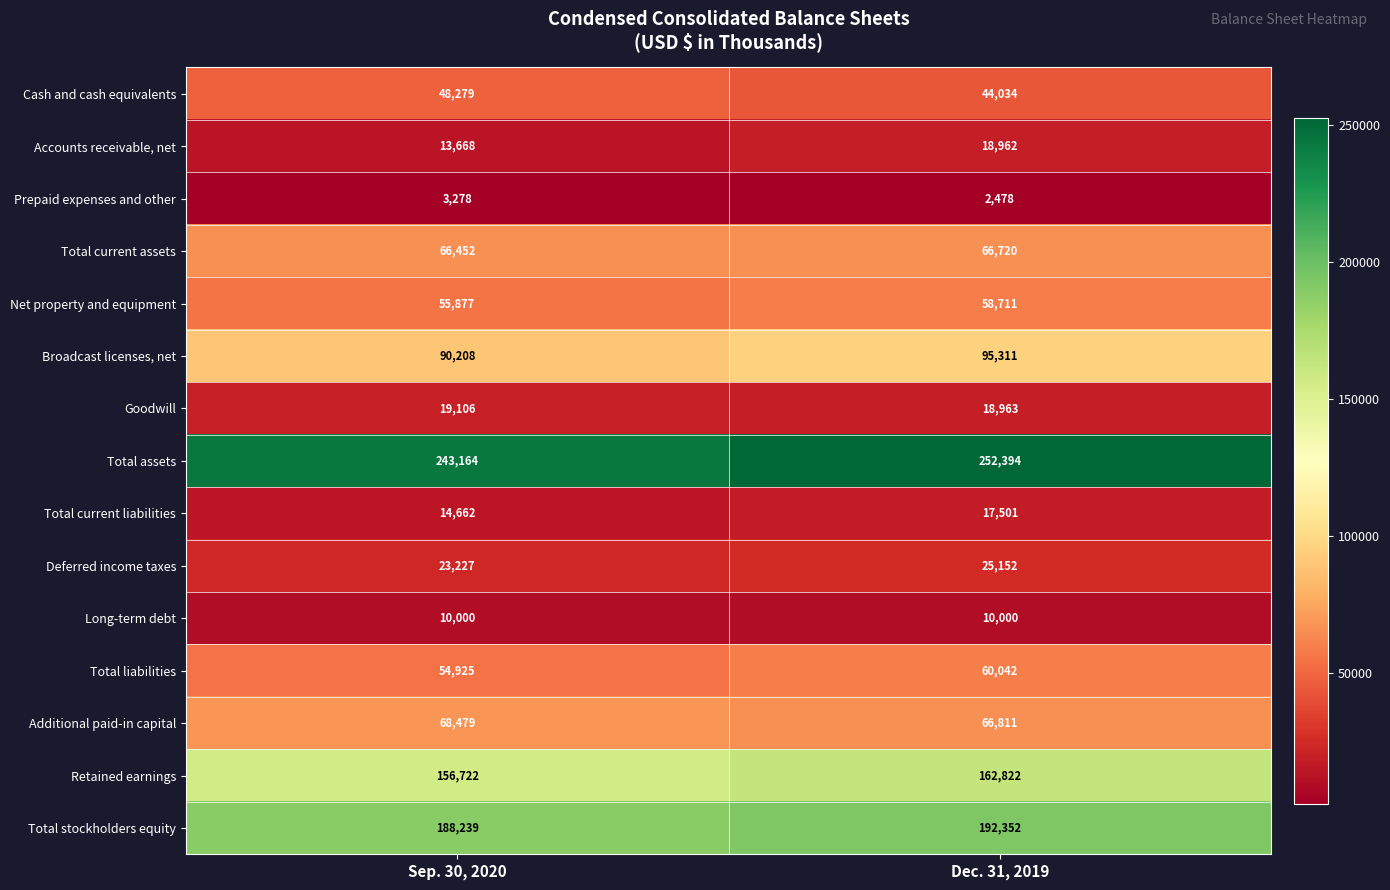

At which label is Goodwill closest to 19034?

Dec. 31, 2019